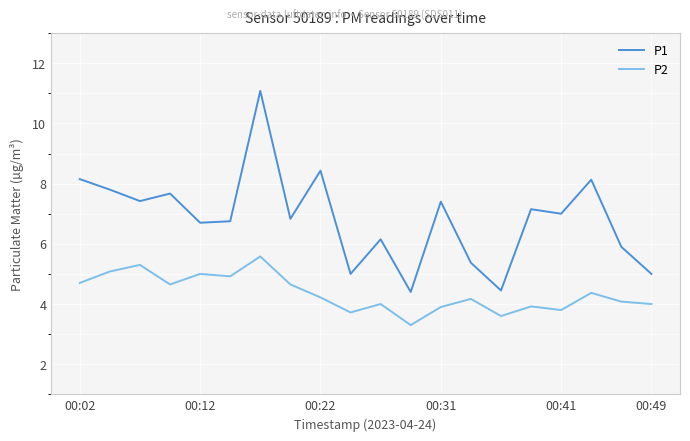

Which series has the largest total across all categories?

P1